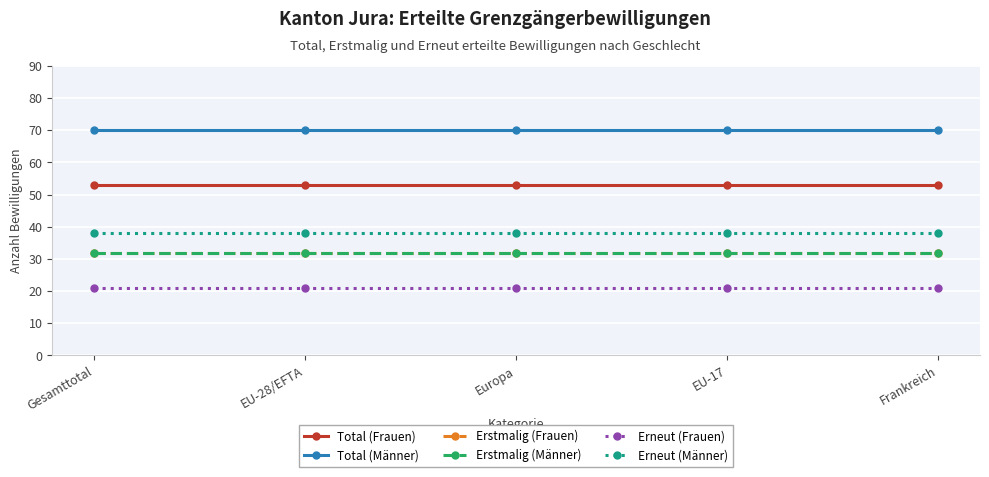

The value of Erneut (Frauen) at EU-28/EFTA is 35. True or false?

False